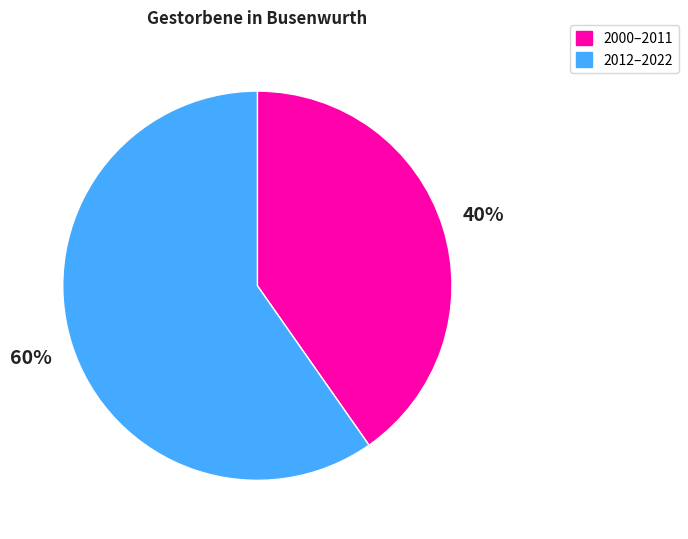

To the nearest percent, what is the average slice percentage?

50%